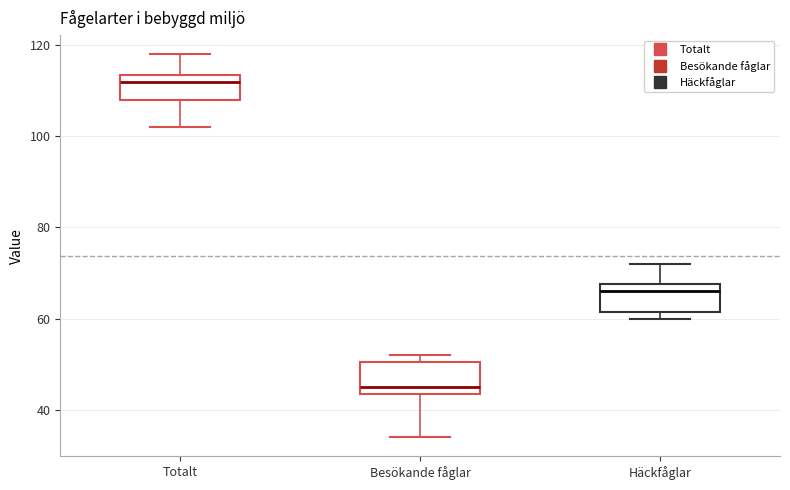

Reading left to right, read every box against the y-axis: the position of its median line, the range the box covers, and the ends of its whiskers. The values are not printed on the chart, so give them approximately, as read against the axis.

Totalt: median 112, box 108 to 114, whiskers 102 to 118
Besökande fåglar: median 46, box 44 to 50, whiskers 34 to 52
Häckfåglar: median 66, box 62 to 68, whiskers 60 to 72